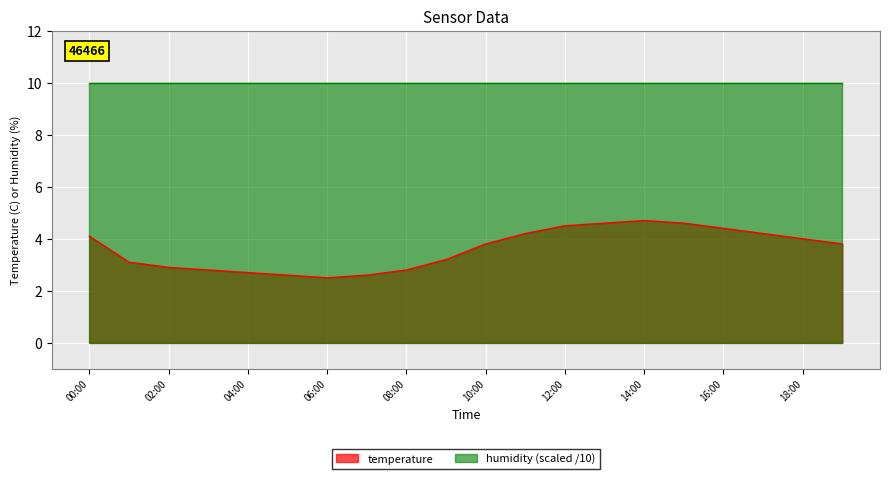

The value at 12:00 is 4.5. True or false?

True